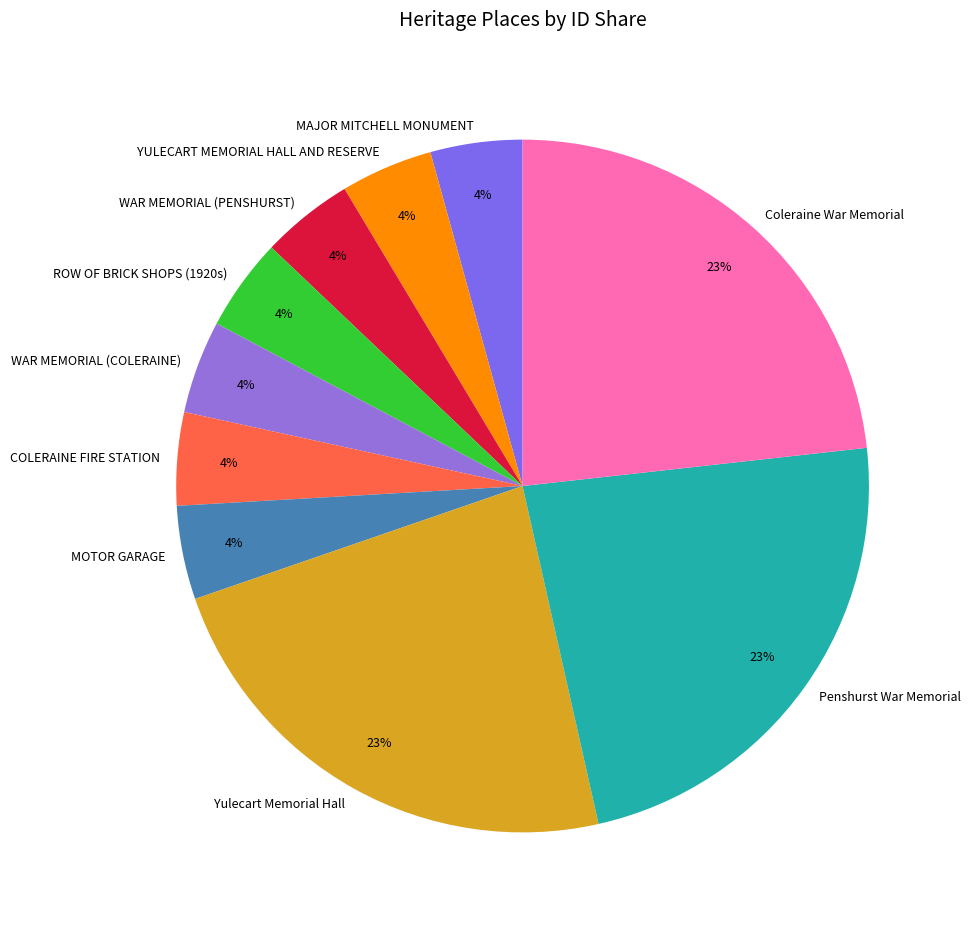

To the nearest percent, what is the average slice percentage?

10%